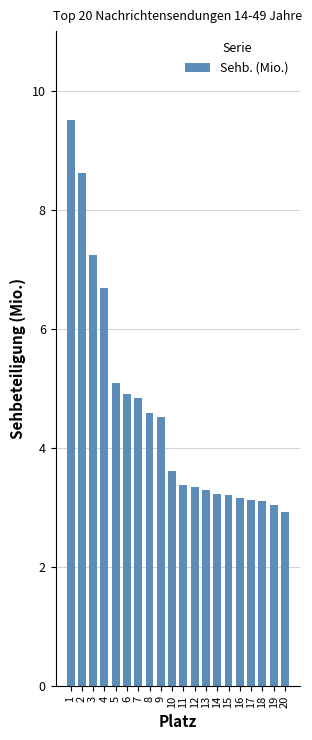

What is the ratio of the value at 16 to the value at 10?

0.9